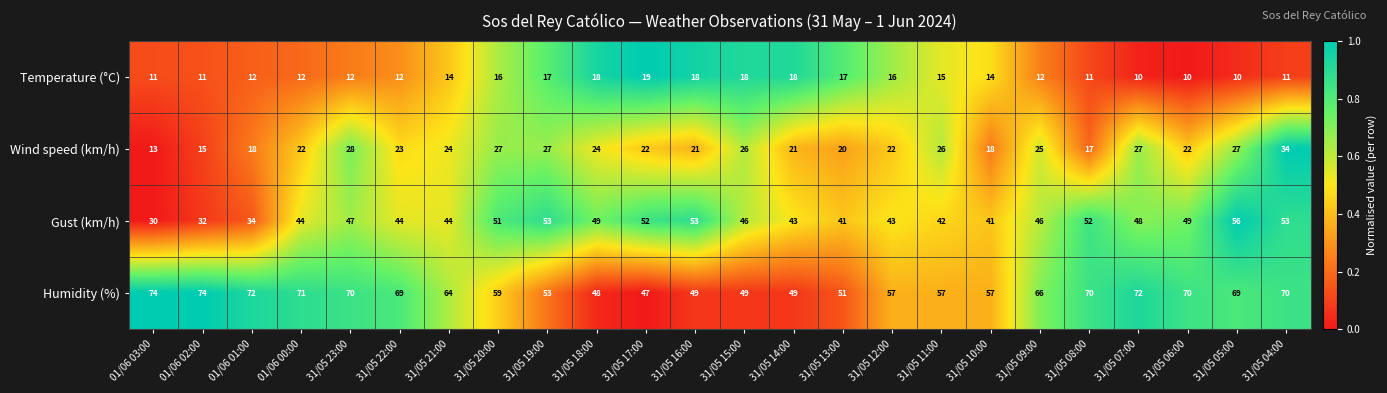

What is the sum of all Wind speed (km/h) values?

549